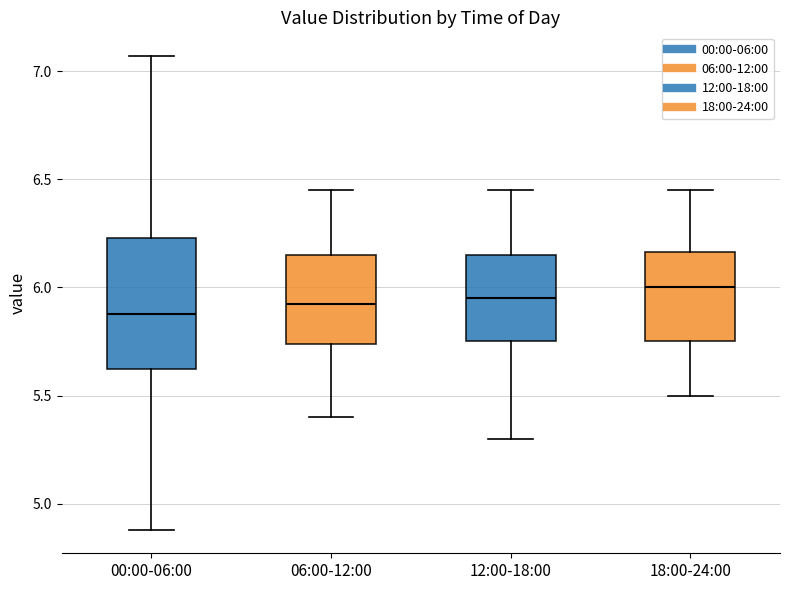

Reading left to right, read every box against the y-axis: the position of its median line, the range the box covers, and the ends of its whiskers. The values are not printed on the chart, so give them approximately, as read against the axis.

00:00-06:00: median 5.90, box 5.60 to 6.25, whiskers 4.90 to 7.05
06:00-12:00: median 5.95, box 5.75 to 6.15, whiskers 5.40 to 6.45
12:00-18:00: median 5.95, box 5.75 to 6.15, whiskers 5.30 to 6.45
18:00-24:00: median 6.00, box 5.75 to 6.15, whiskers 5.50 to 6.45